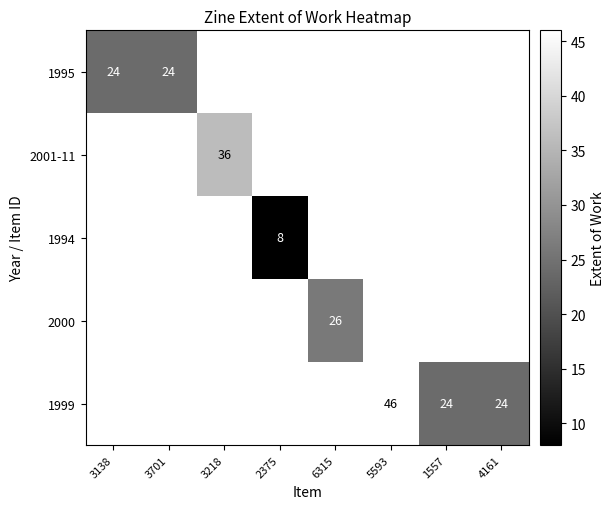

What is the smallest value displayed?

8.0